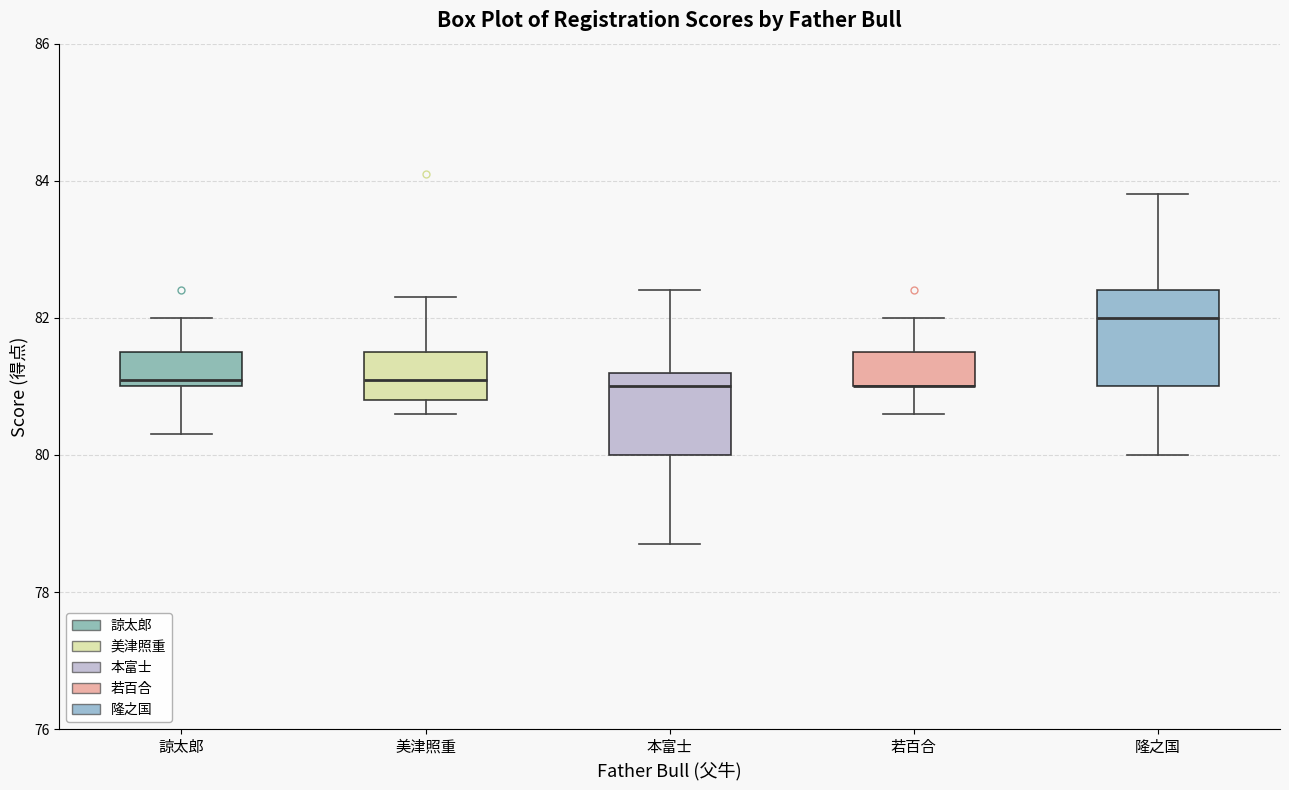

Comparing the boxes themselves (not the whiskers), which one is the tallest?

隆之国